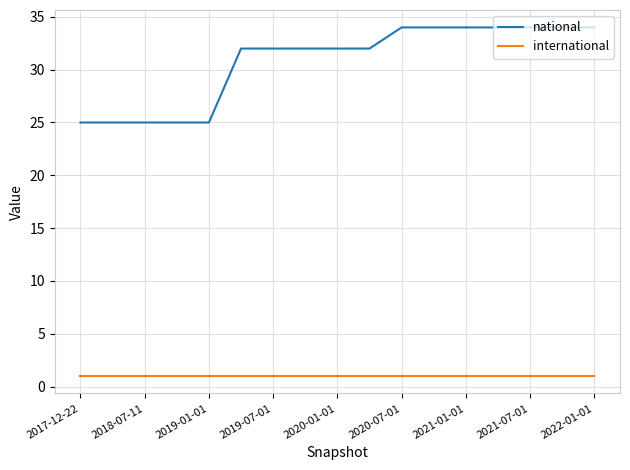

True or false: international and national cross at least once.

False